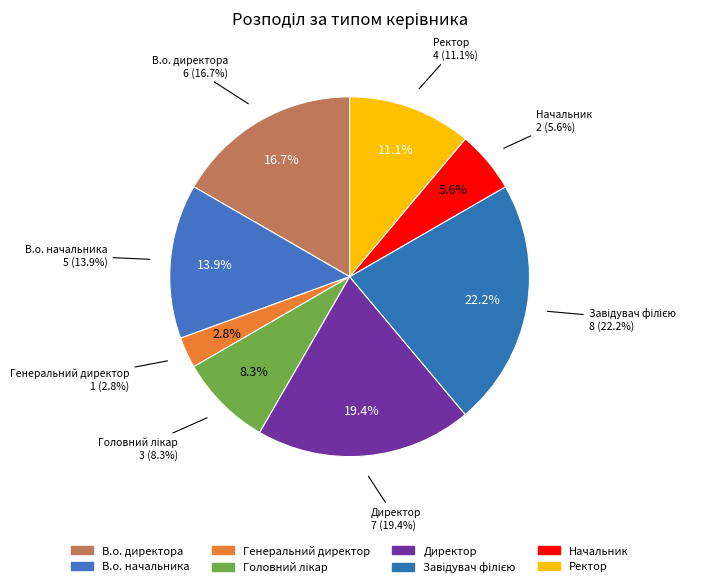

Is it true that Начальник is 1% of the pie?

False